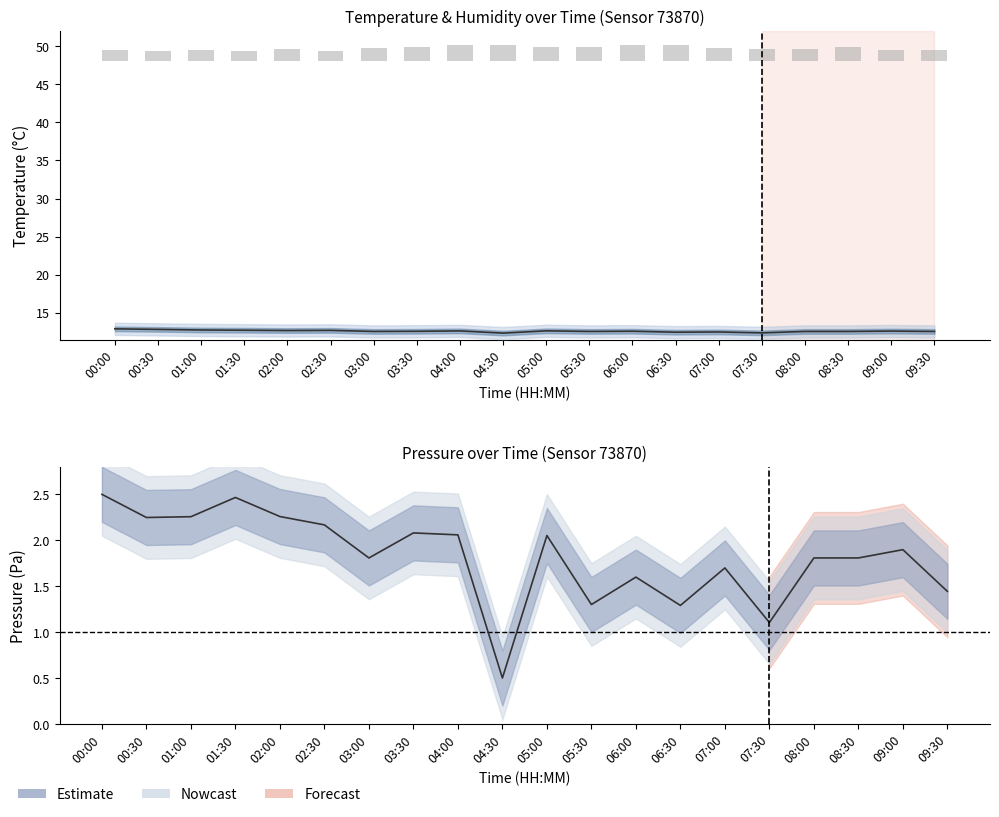

Which series changed the most between 01:00 and 07:30?

pressure